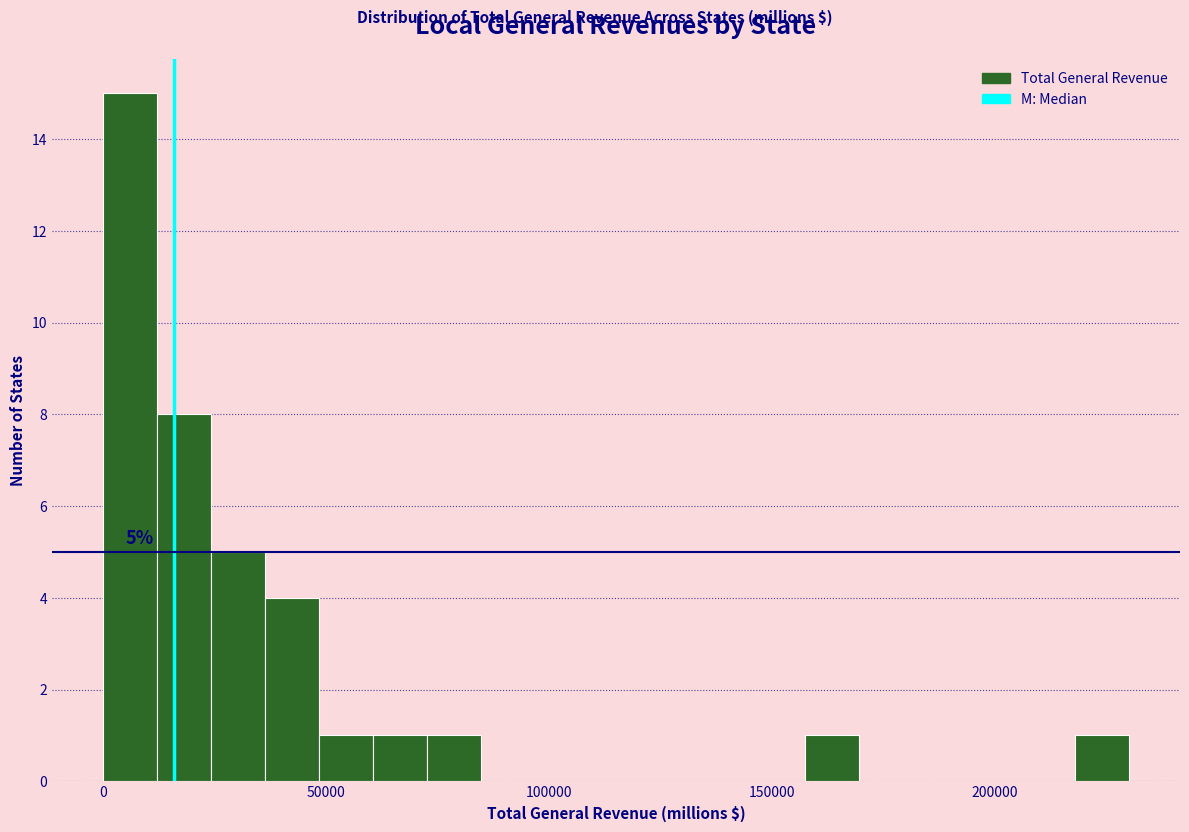

Read against the x-axis, roughly where is the centre of the tallest bar?

5000